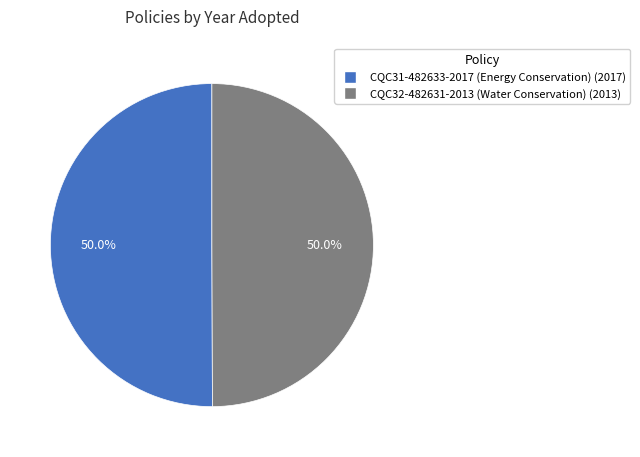

To the nearest percent, what is the combined percentage of CQC32-482631-2013 (Water Conservation) and CQC31-482633-2017 (Energy Conservation)?

100%